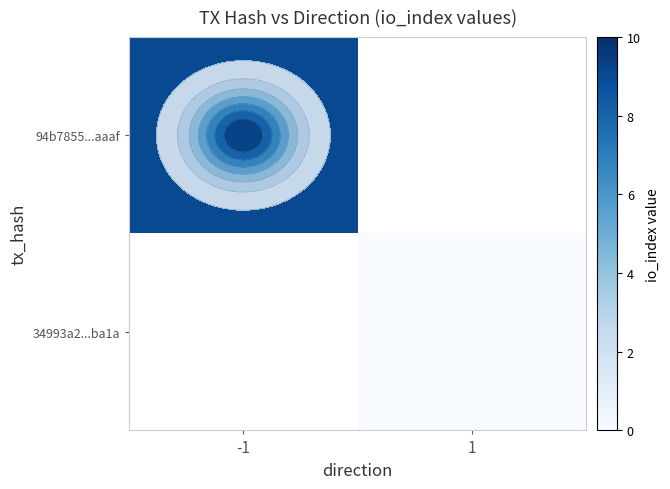

Rank the categories by 94b7855...aaaf value from highest to lowest.

-1, 1